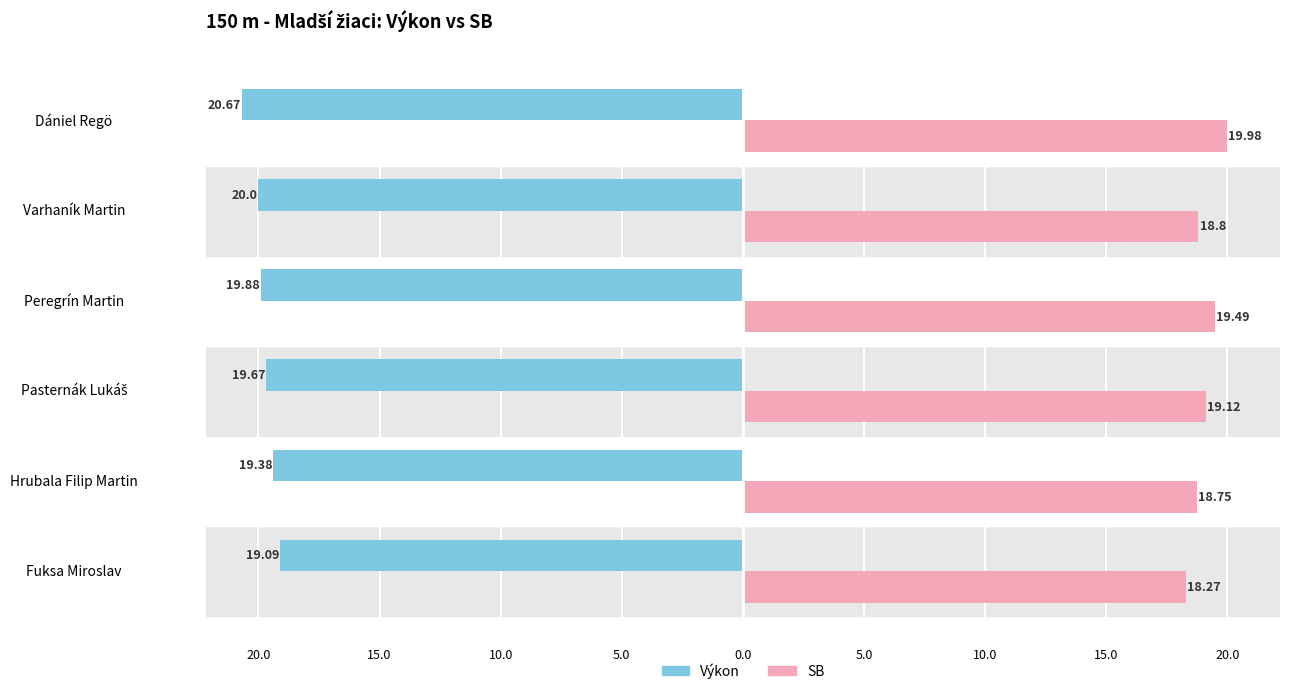

What position from the left is Hrubala Filip Martin?

2